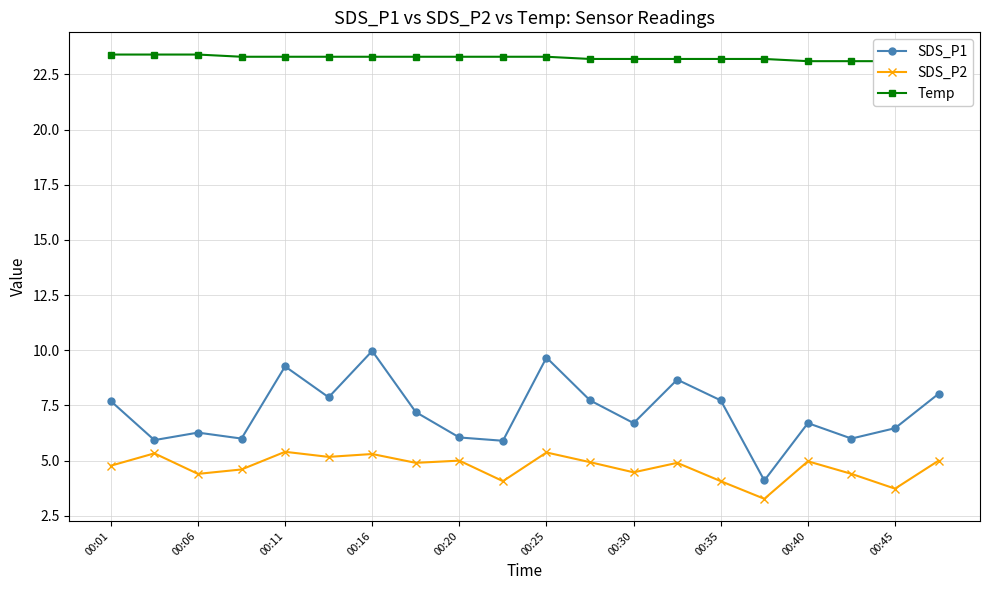

List the series in order of their peak value, highest first.

Temp, SDS_P1, SDS_P2